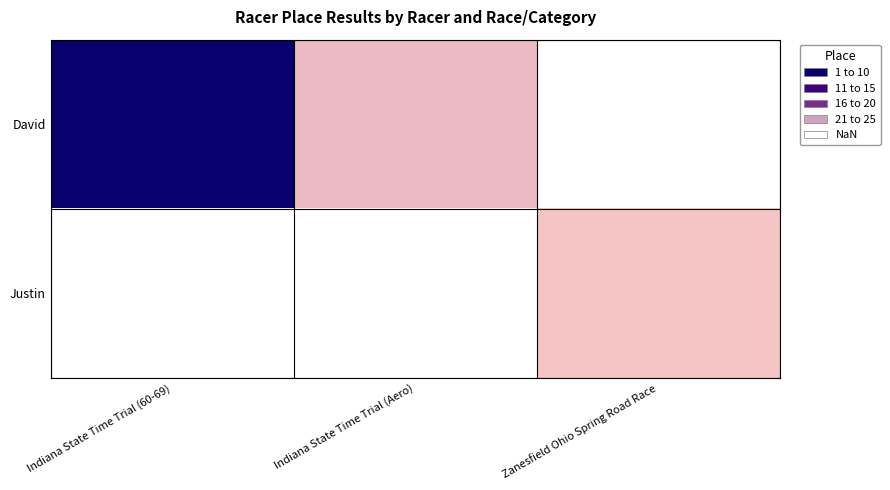

What value does the Justin series have at Zanesfield Ohio Spring Road Race?

22.0